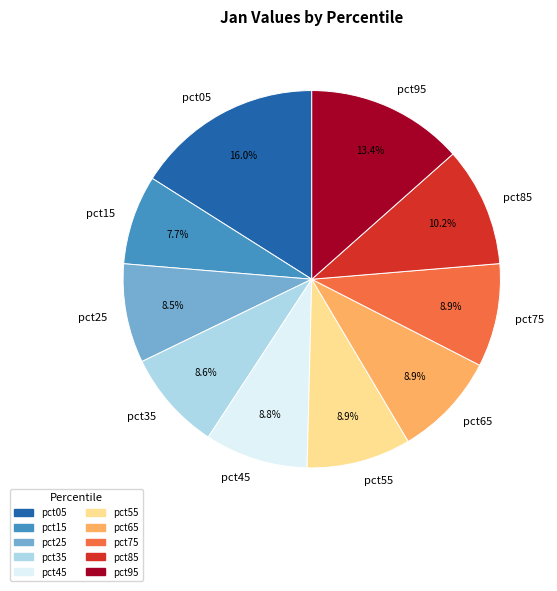

True or false: pct15 accounts for 21% of the total.

False